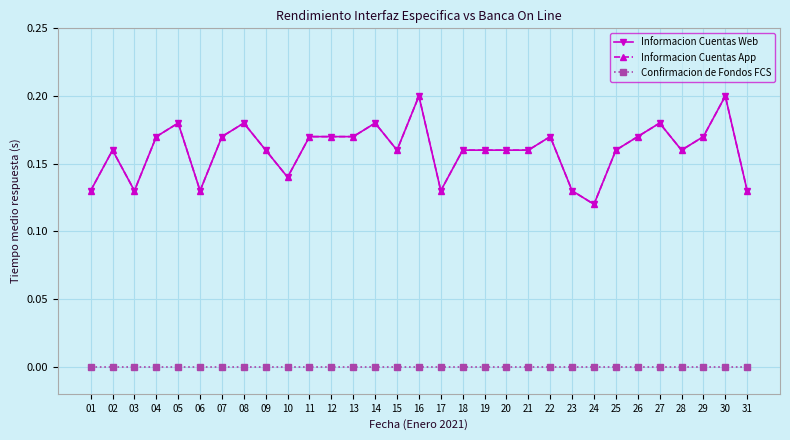

Which series changed the most between 12 and 30?

Informacion Cuentas Web